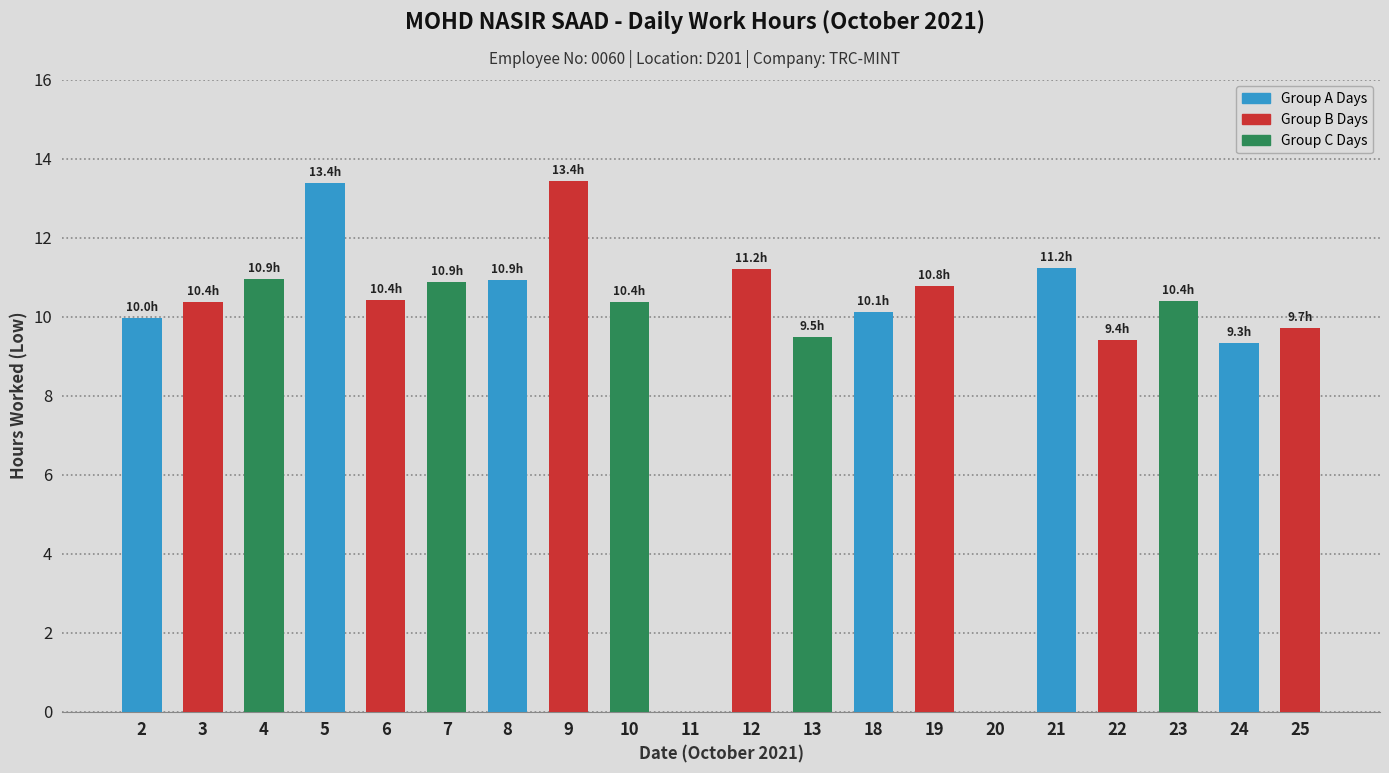

What is the maximum value shown in the chart?

13.4